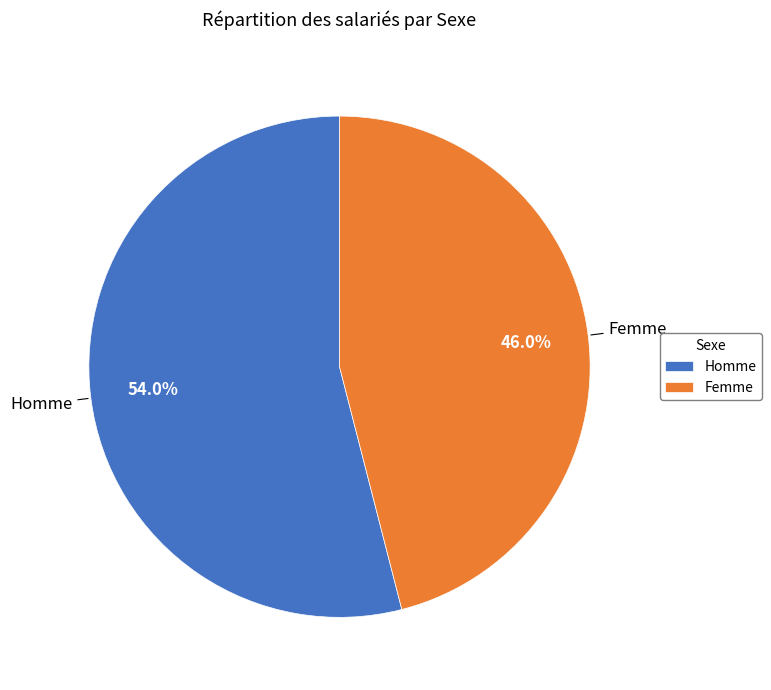

Combined, what portion of the pie is Homme and Femme?

100.0%